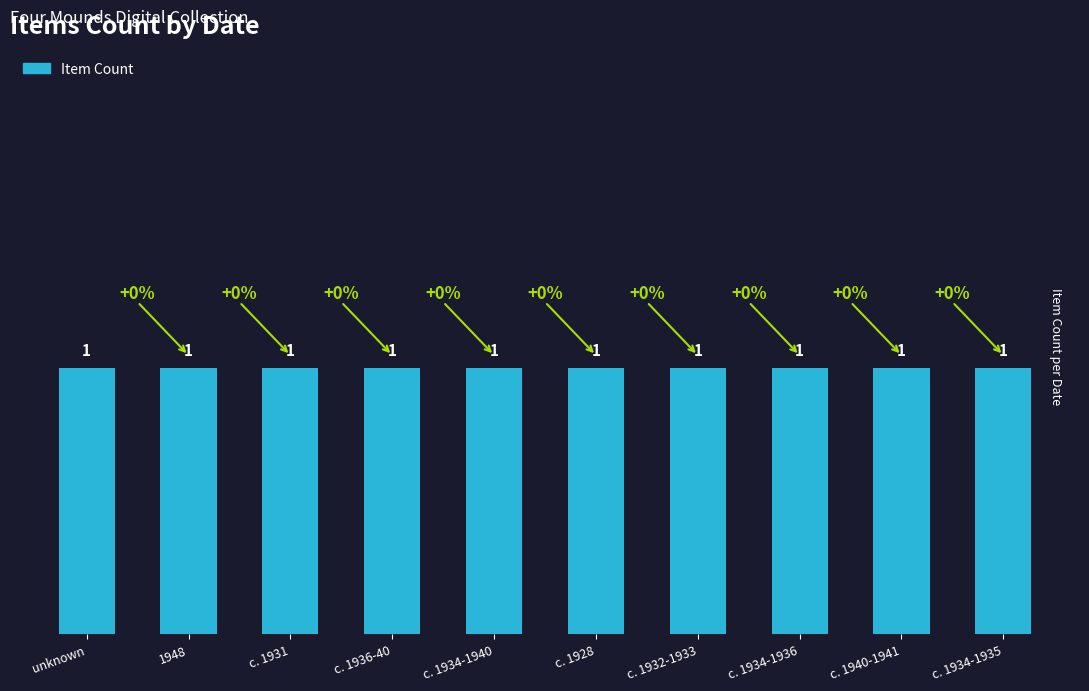

What value does the data have at c. 1940-1941?

1